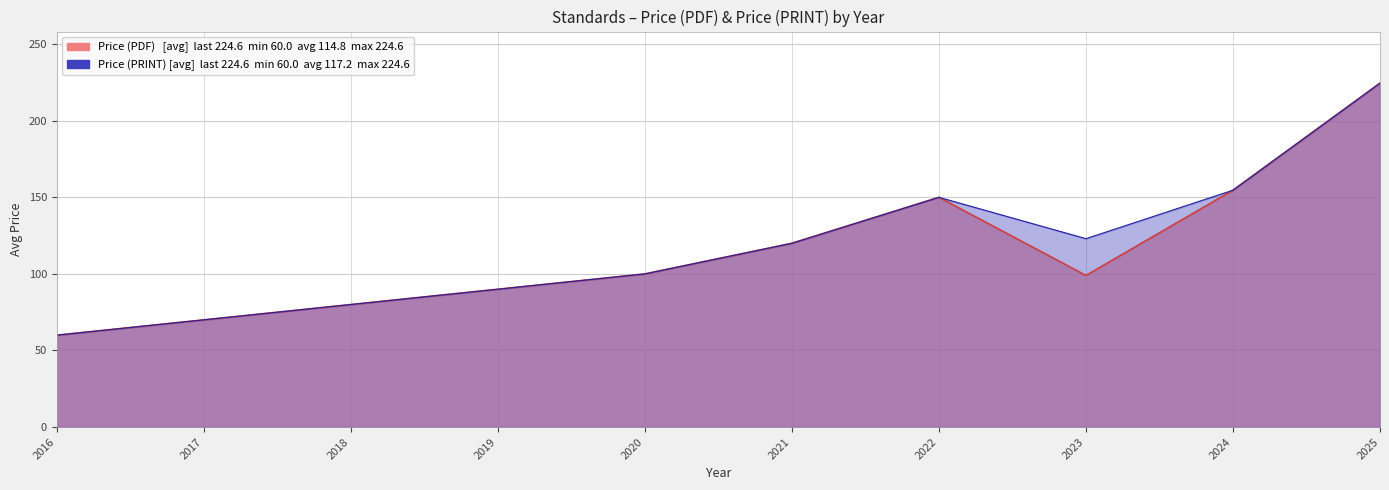

The Price (PRINT) series shows 125.0 at 2023. True or false?

True